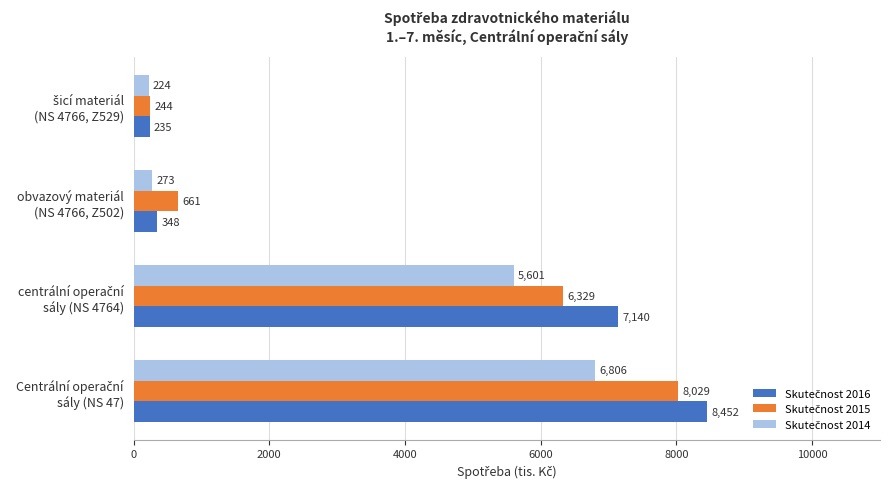

What is the minimum value shown in the chart?

224.3